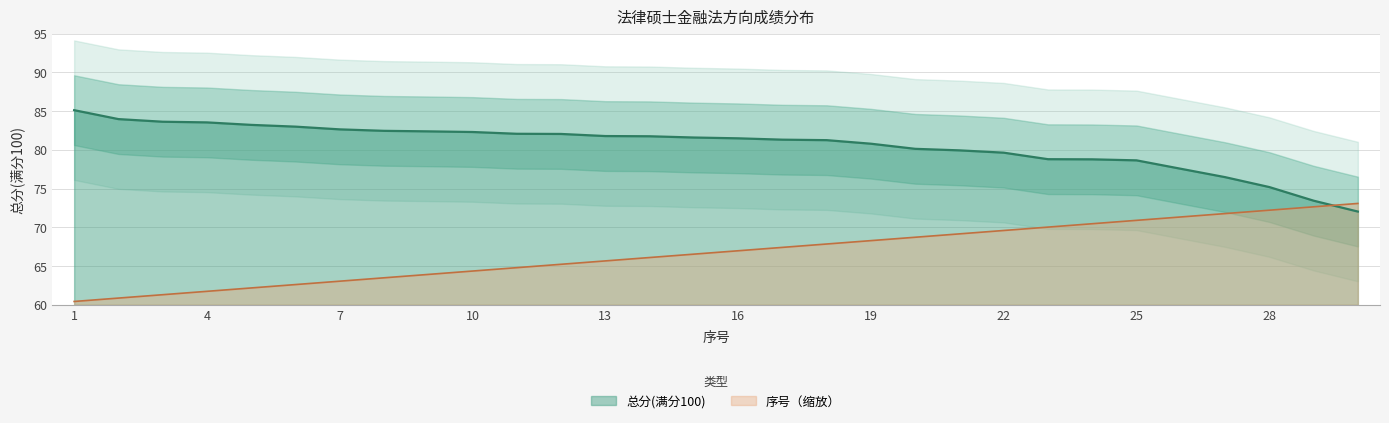

Where does the 总分(满分100) series first go above 81?

1